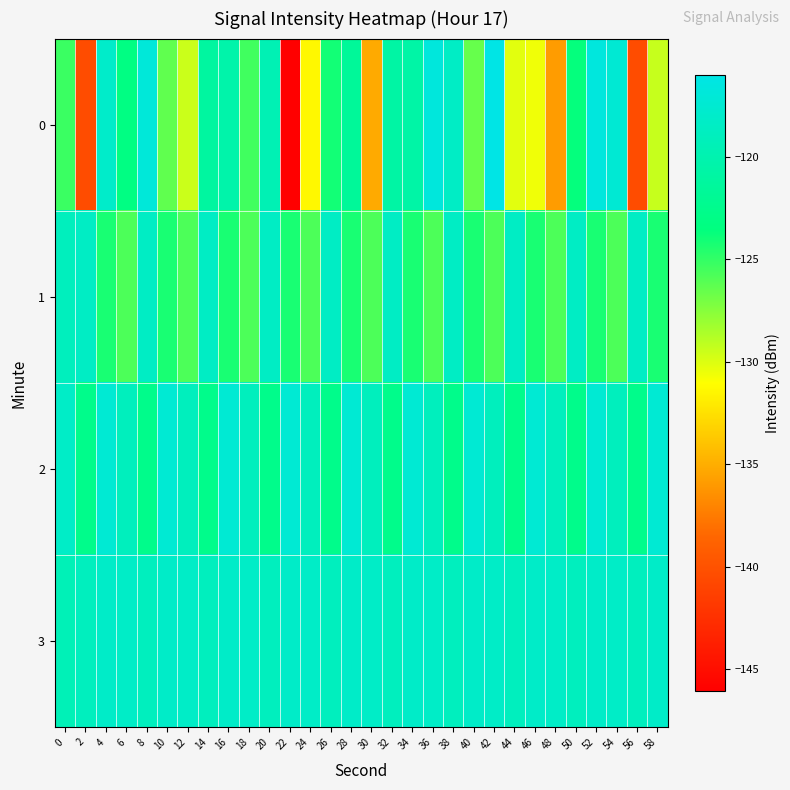

Reading left to right, list all the values displayed in this chart.

0: 0=-125.3	2=-140.4	4=-118.0	6=-123.3	8=-116.9	10=-126.4	12=-129.5	14=-121.2	16=-120.4	18=-125.5	20=-119.6	22=-146.1	24=-131.4	26=-124.1	28=-121.6	30=-135.2	32=-120.9	34=-120.7	36=-116.7	38=-118.4	40=-126.5	42=-116.0	44=-130.2	46=-130.6	48=-135.9	50=-123.7	52=-116.6	54=-117.3	56=-140.4	58=-129.4
1: 0=-119.0	2=-118.5	4=-124.3	6=-125.8	8=-118.5	10=-124.3	12=-125.8	14=-118.5	16=-124.3	18=-125.8	20=-118.5	22=-124.3	24=-125.8	26=-118.5	28=-124.3	30=-125.8	32=-118.5	34=-124.3	36=-125.8	38=-118.5	40=-124.3	42=-125.8	44=-118.5	46=-124.3	48=-125.8	50=-118.5	52=-124.3	54=-125.8	56=-118.5	58=-124.3
2: 0=-118.3	2=-122.7	4=-117.4	6=-119.0	8=-122.7	10=-117.4	12=-119.0	14=-122.7	16=-117.4	18=-119.0	20=-122.7	22=-117.4	24=-119.0	26=-122.7	28=-117.4	30=-119.0	32=-122.7	34=-117.4	36=-119.0	38=-122.7	40=-117.4	42=-119.0	44=-122.7	46=-117.4	48=-119.0	50=-122.7	52=-117.4	54=-119.0	56=-122.7	58=-117.4
3: 0=-119.5	2=-118.9	4=-118.1	6=-118.3	8=-118.9	10=-118.1	12=-118.3	14=-118.9	16=-118.1	18=-118.3	20=-118.9	22=-118.1	24=-118.3	26=-118.9	28=-118.1	30=-118.3	32=-118.9	34=-118.1	36=-118.3	38=-118.9	40=-118.1	42=-118.3	44=-118.9	46=-118.1	48=-118.3	50=-118.9	52=-118.1	54=-118.3	56=-118.9	58=-118.1